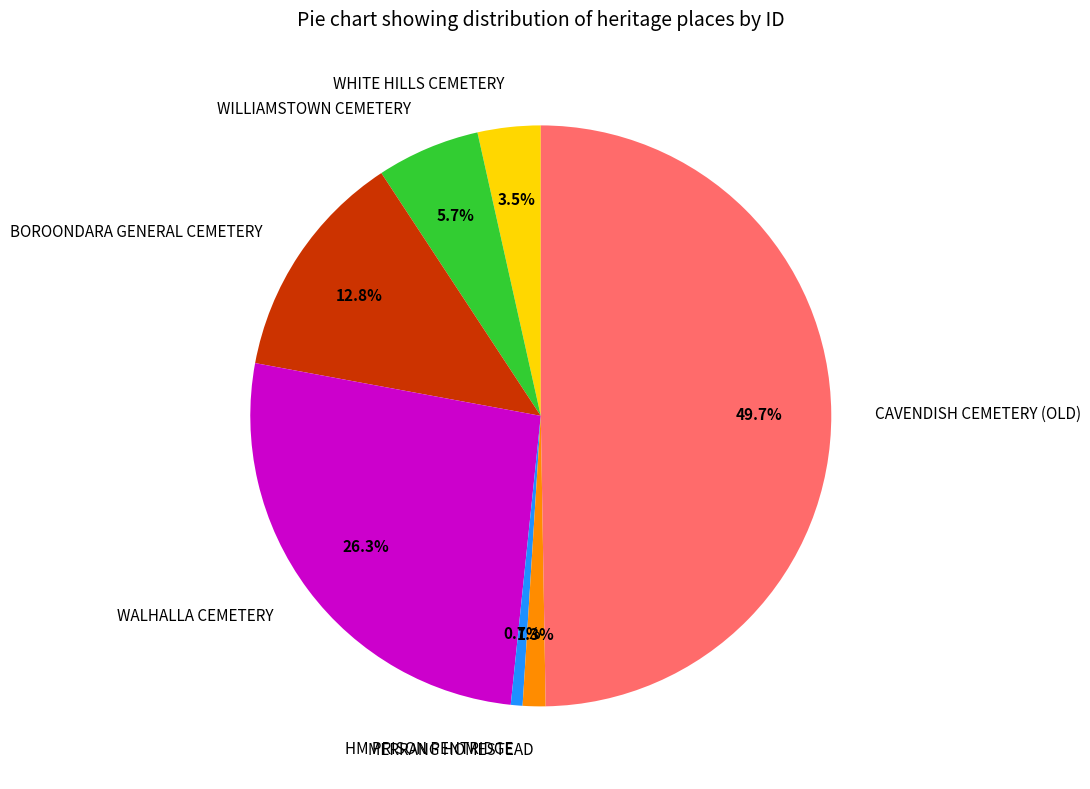

To the nearest percent, what percentage of the pie is BOROONDARA GENERAL CEMETERY?

13%